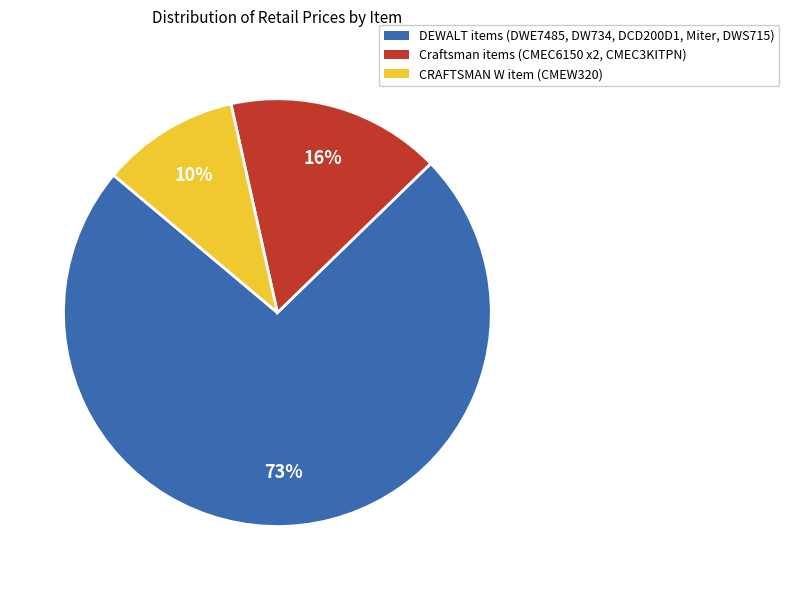

What percentage is the CRAFTSMAN W item (CMEW320) slice, to the nearest percent?

10%